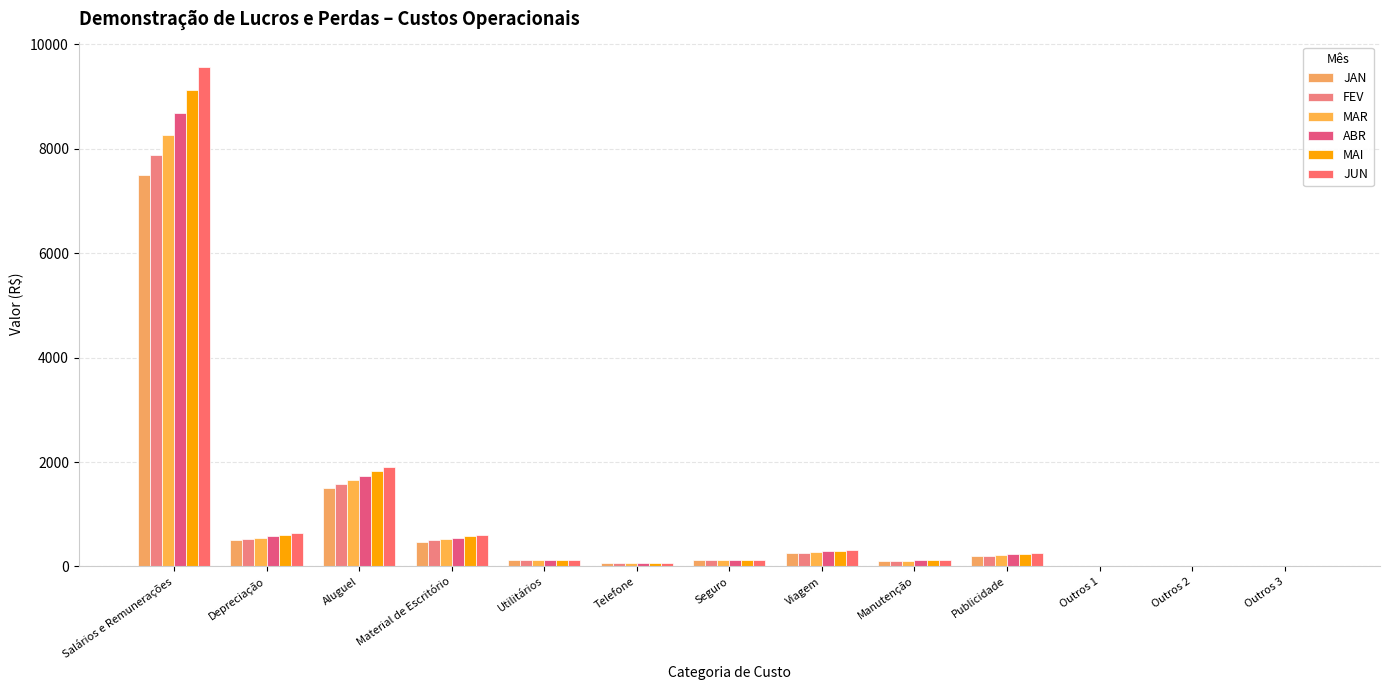

What is the average value of the MAR series?

916.9